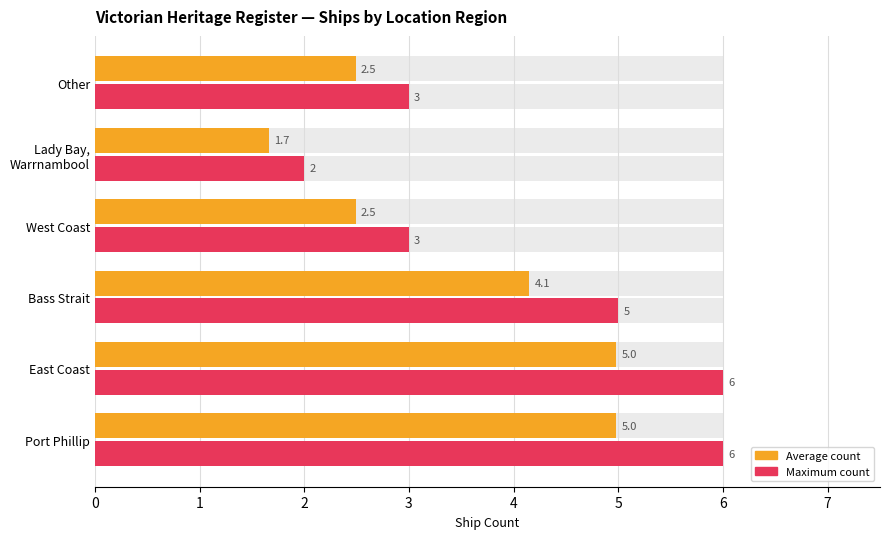

Which has a higher value, Lady Bay, Warrnambool or West Coast?

West Coast